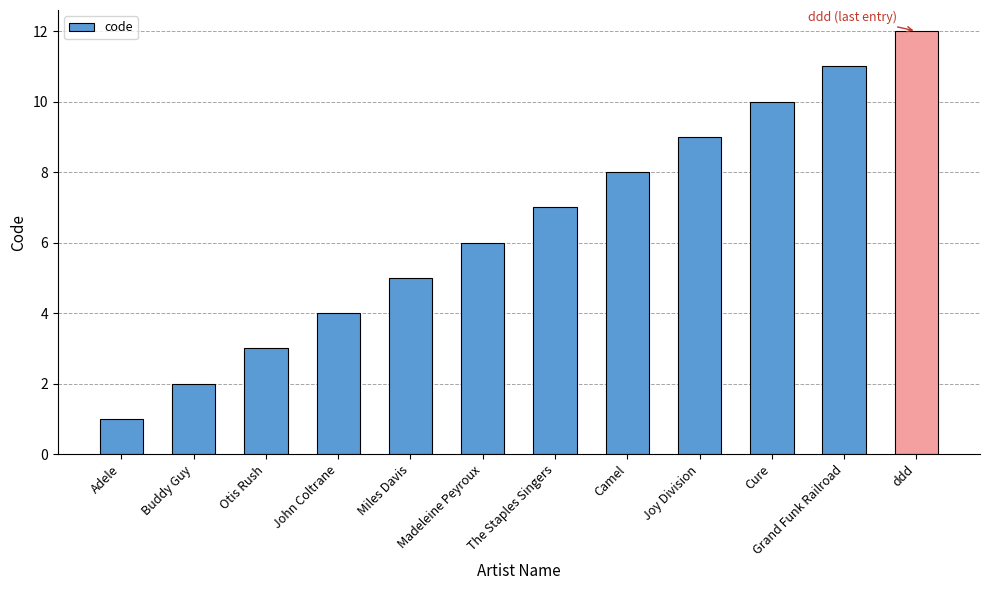

What is the change in value from Otis Rush to Madeleine Peyroux?

+3